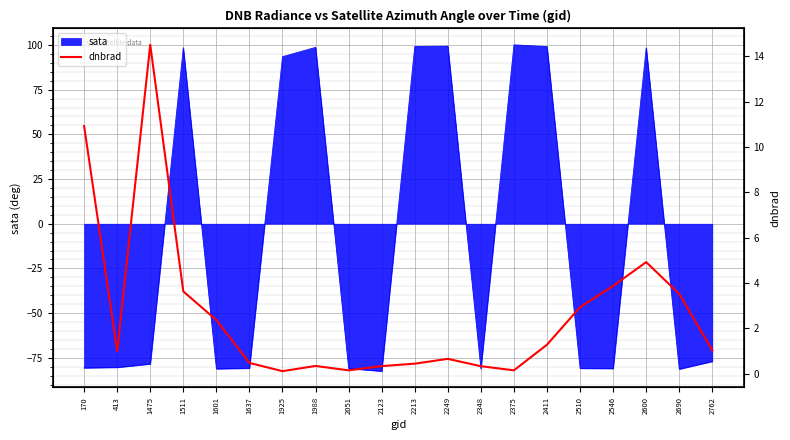

What is the value of the 13th point from the left?

0.3